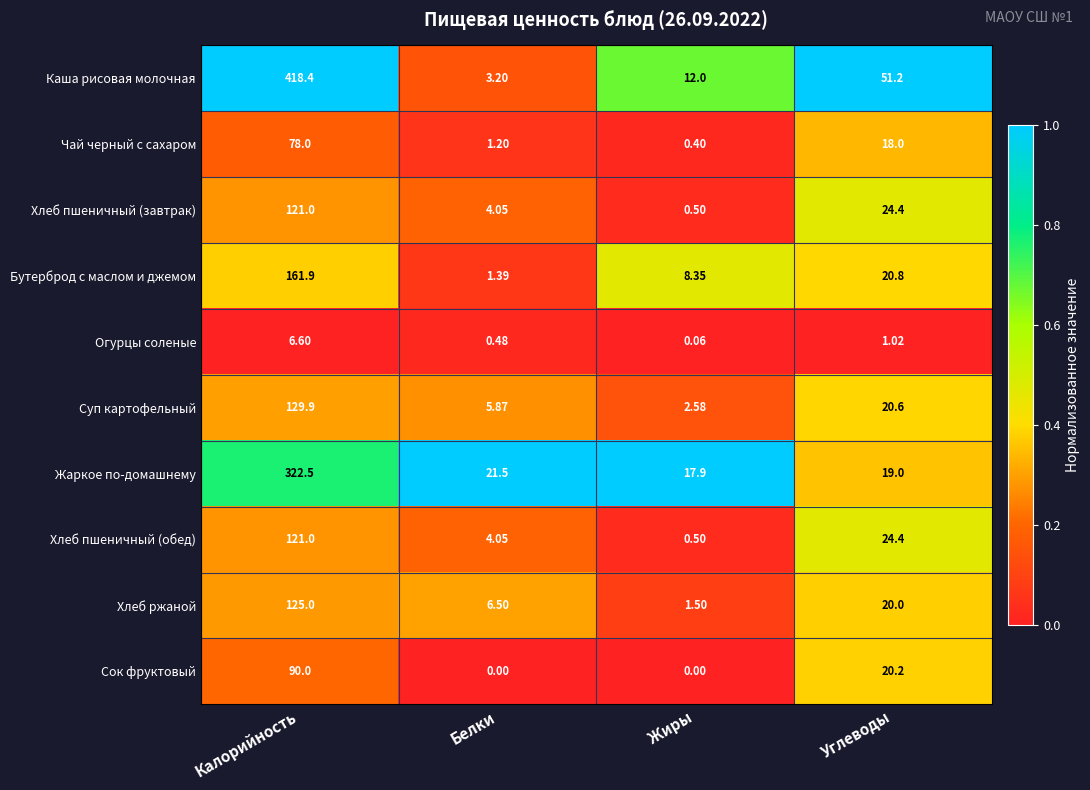

At which category does the chart reach its peak across all series?

Калорийность